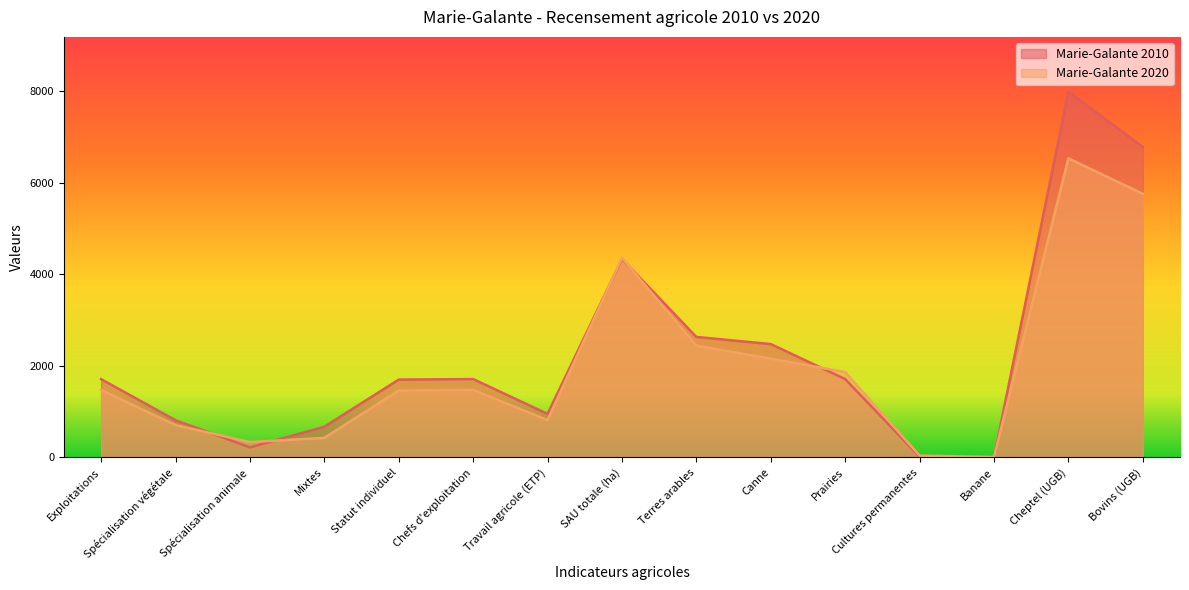

What is the change in value from Statut individuel to Travail agricole (ETP)?

-644